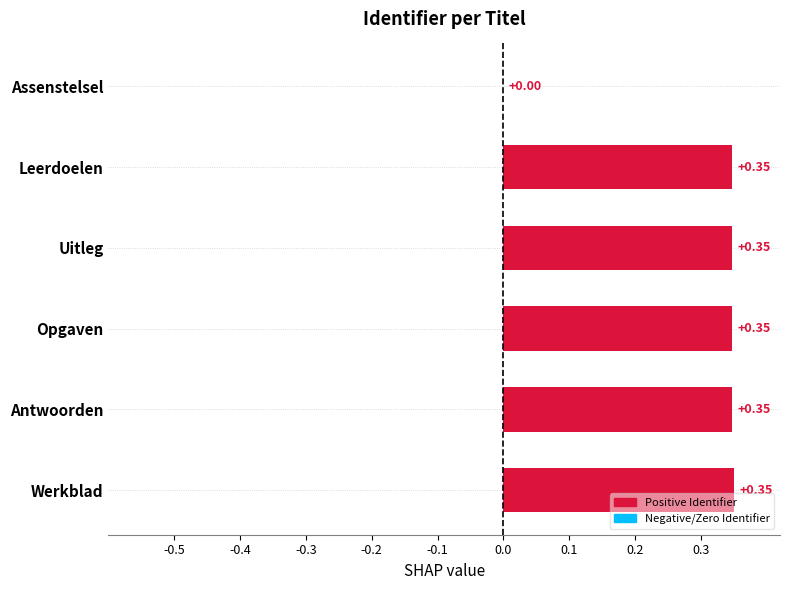

What is the sum of the values at Uitleg and Opgaven?

0.7